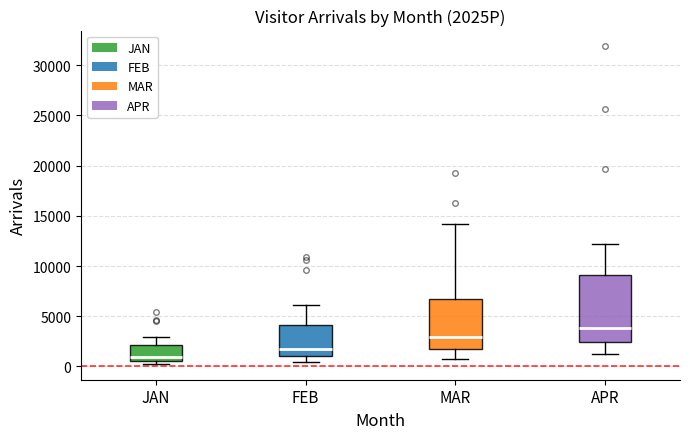

Reading left to right, transcribe this box plot: for each box, give where its median line is, the range the box spans, and where its two whiskers end, as read against the y-axis. The values are not printed on the chart, so give them approximately, as read against the axis.

JAN: median 1000, box 500 to 2000, whiskers 500 (just below the box's lower edge) to 3000
FEB: median 1500, box 1000 to 4000, whiskers 500 to 6000
MAR: median 3000, box 2000 to 6500, whiskers 500 to 14000
APR: median 4000, box 2500 to 9000, whiskers 1000 to 12000